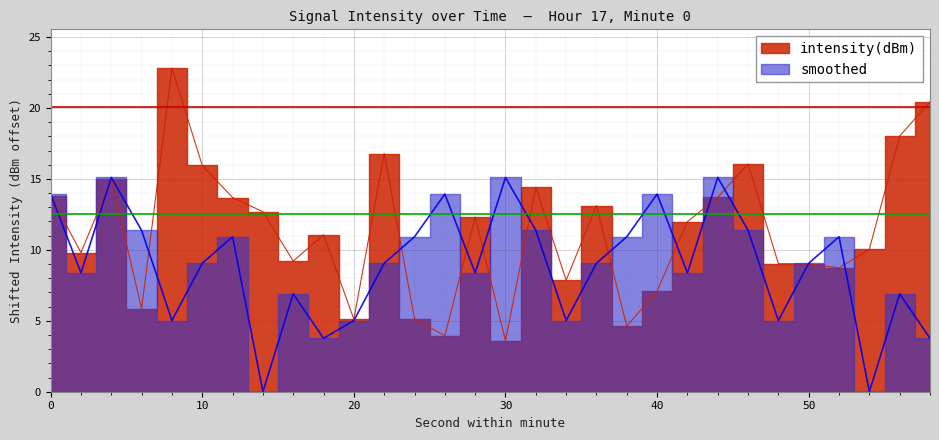

How many data points does each series have?

30